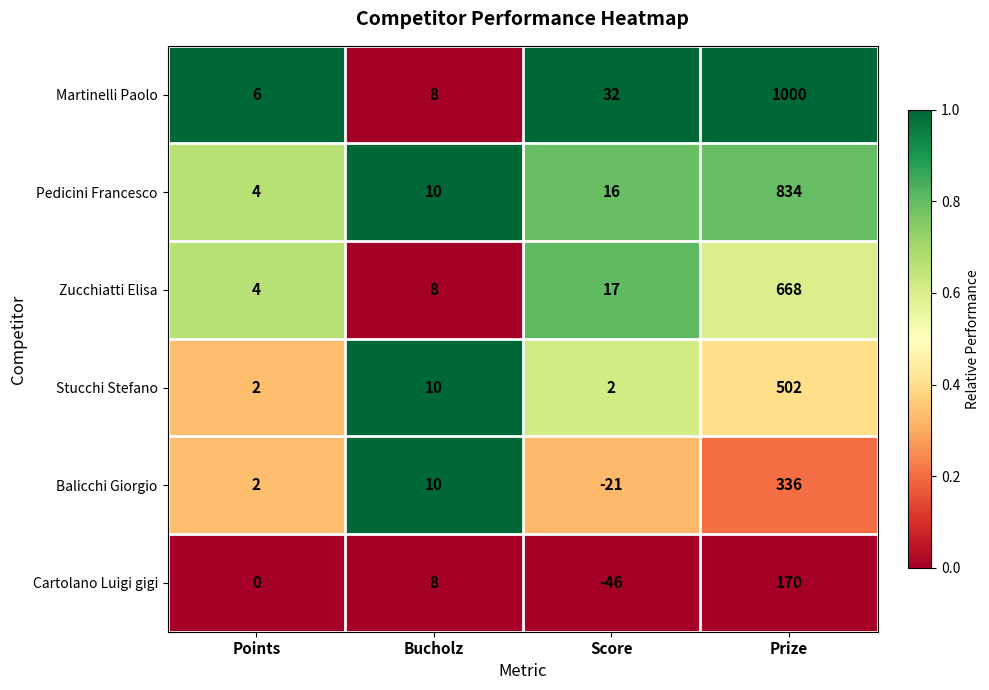

Which series has the largest total across all categories?

Martinelli Paolo